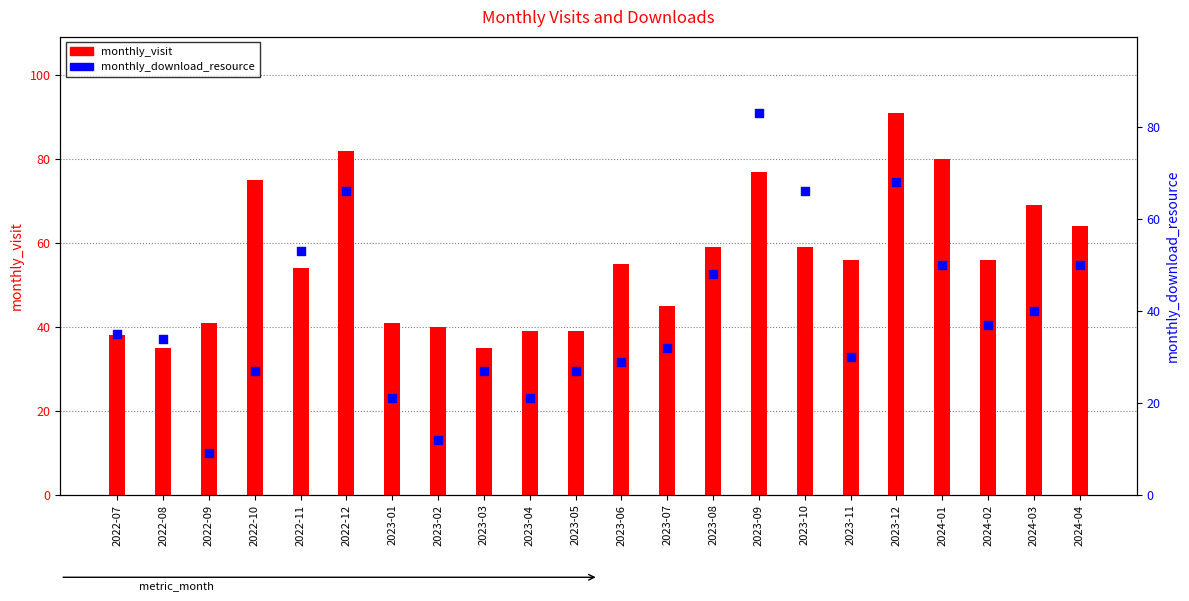

What is the total value across all series at 2023-04?

60